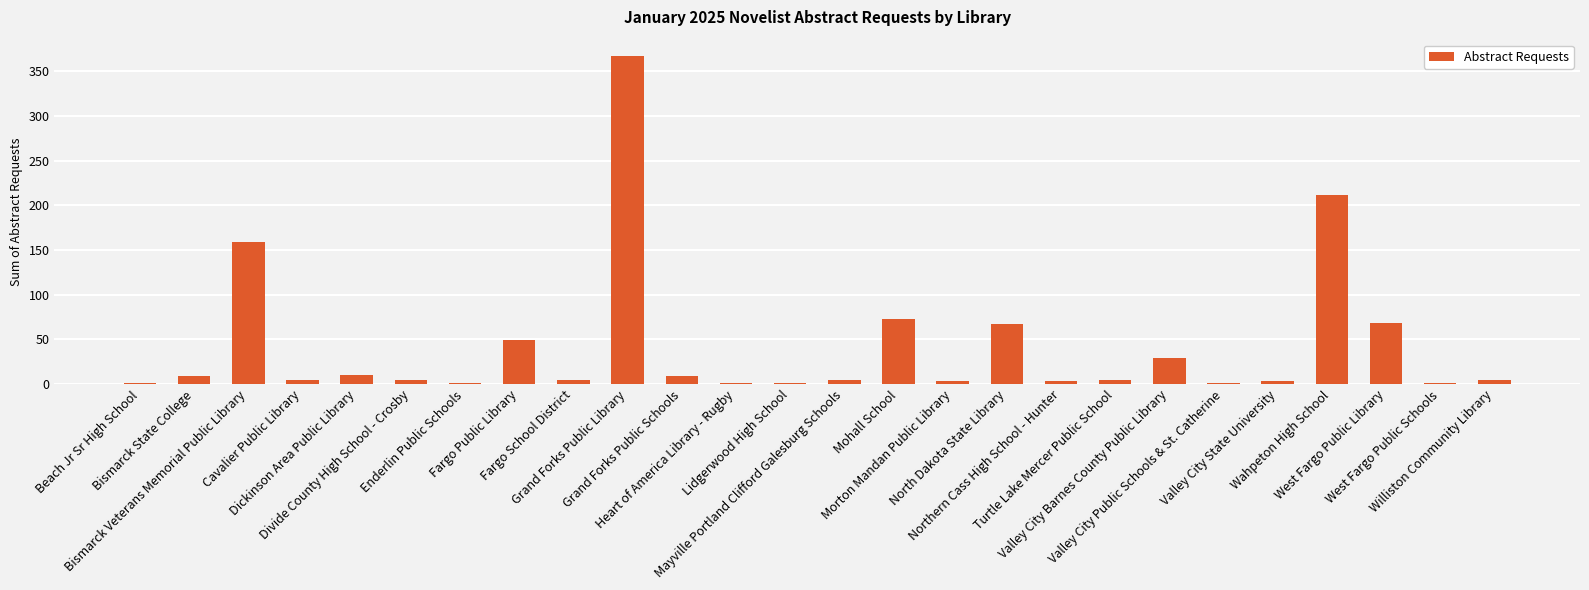

What is the sum of all values?

1093